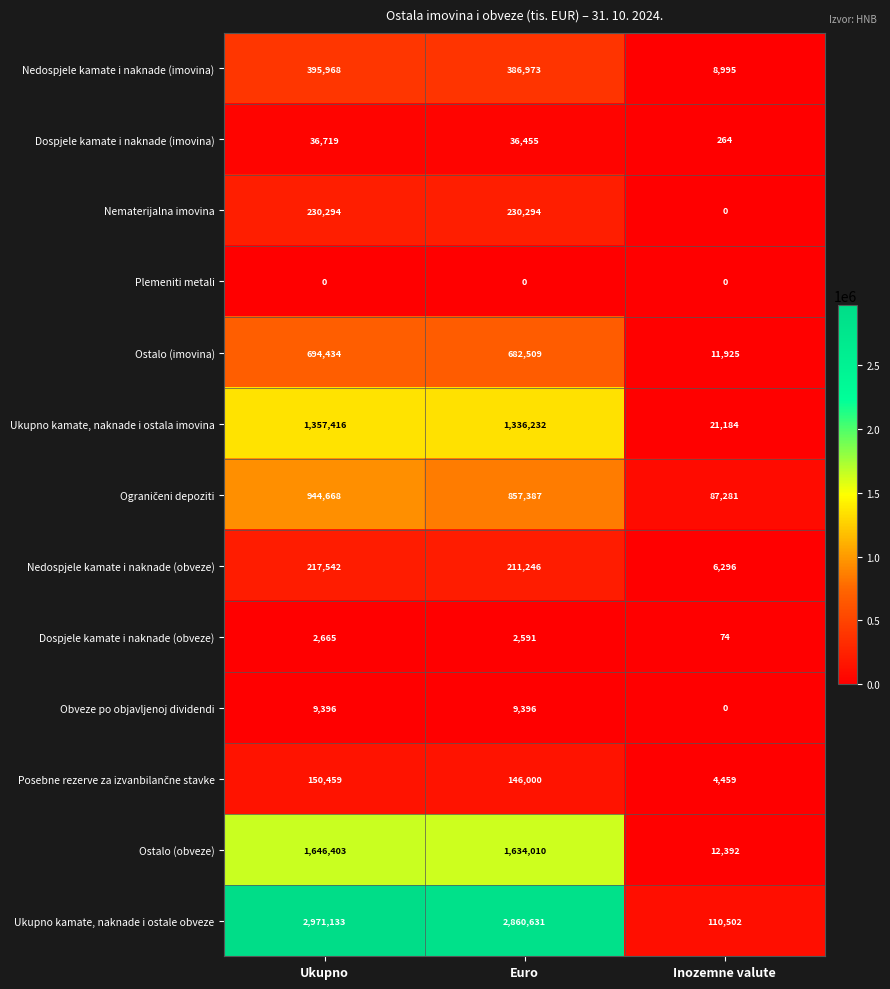

The value of Obveze po objavljenoj dividendi at Euro is 14907. True or false?

False